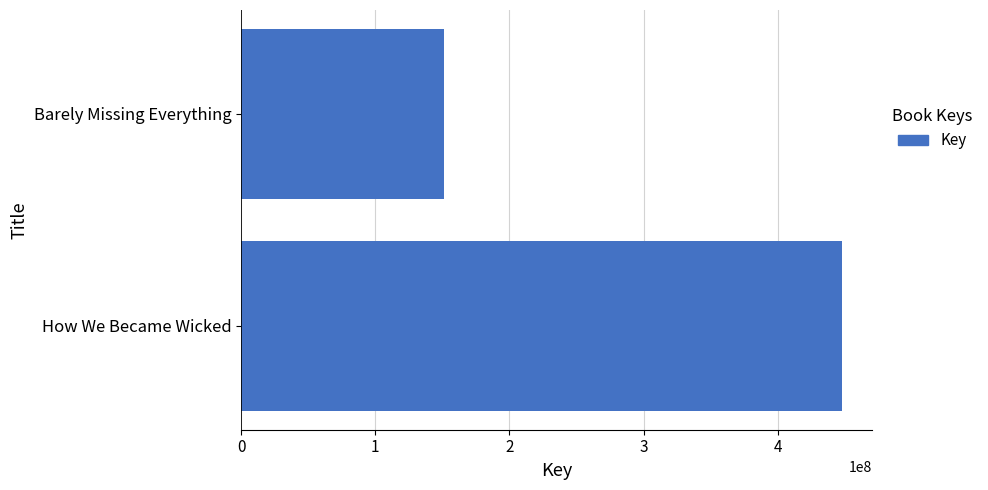

What is the sum of all values?

599211447